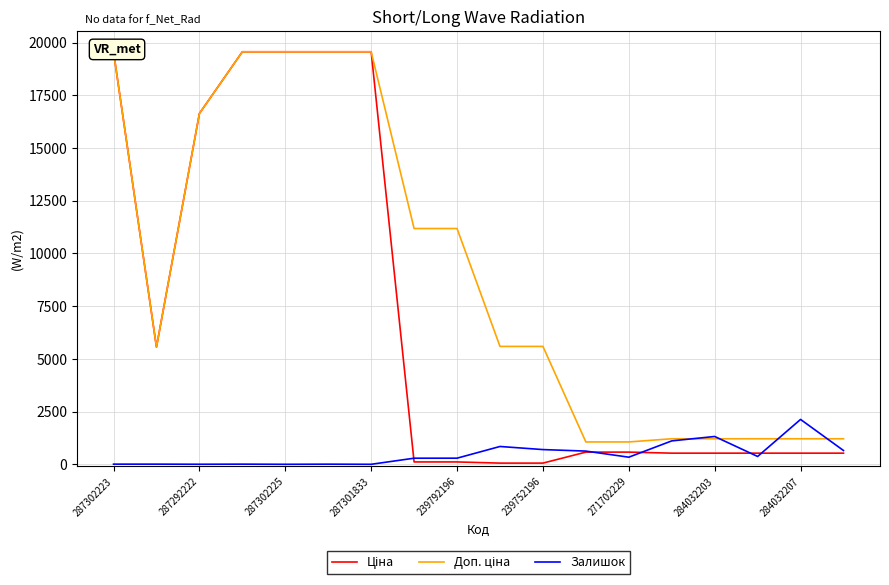

What value does the Доп. ціна series have at 11?

1060.0